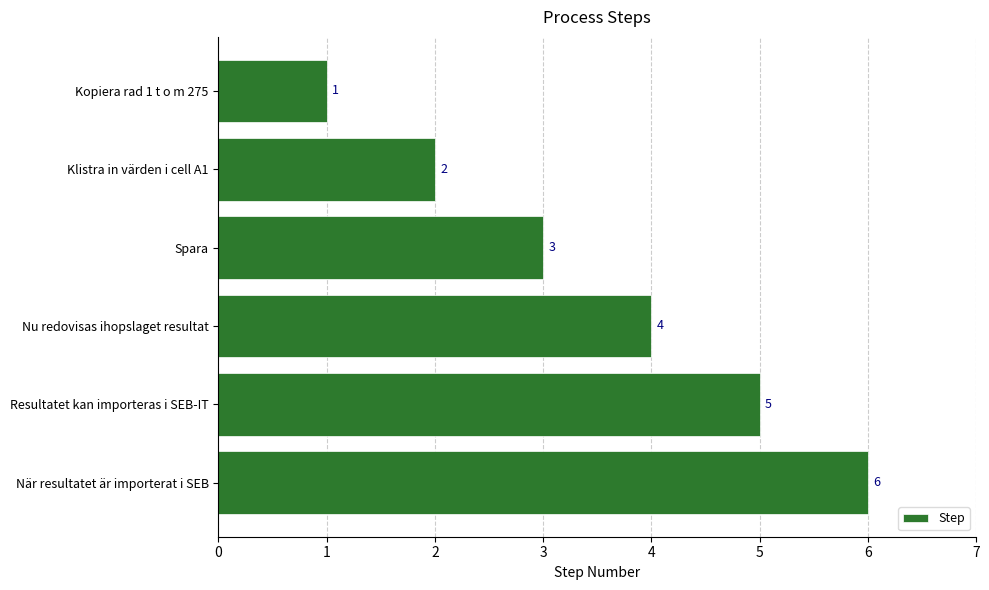

Does the chart contain any negative values?

No